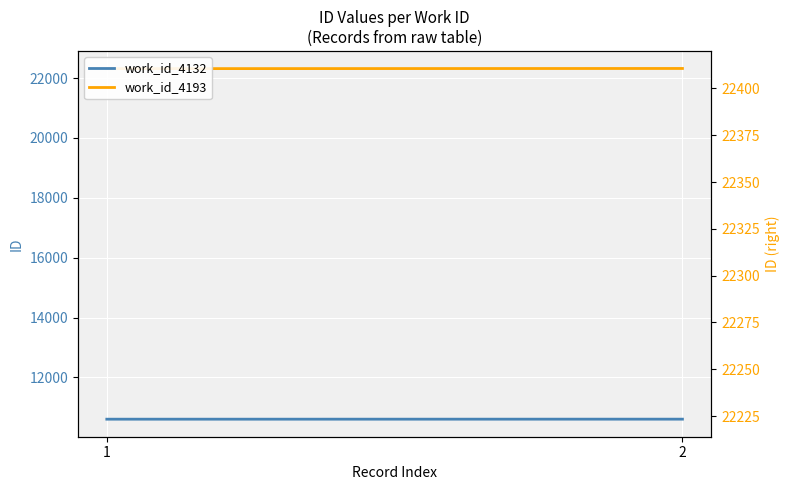

What is the sum of the work_id_4193 values at 1 and 2?

44634